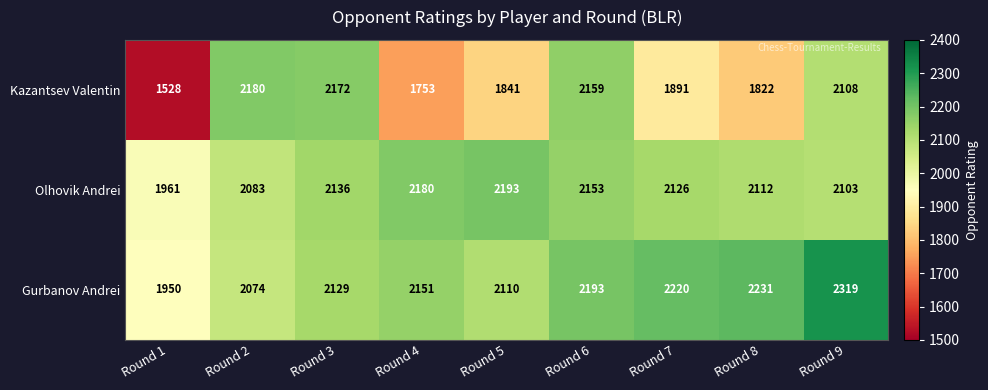

What is the difference between the maximum and second lowest values in the Olhovik Andrei series?

110